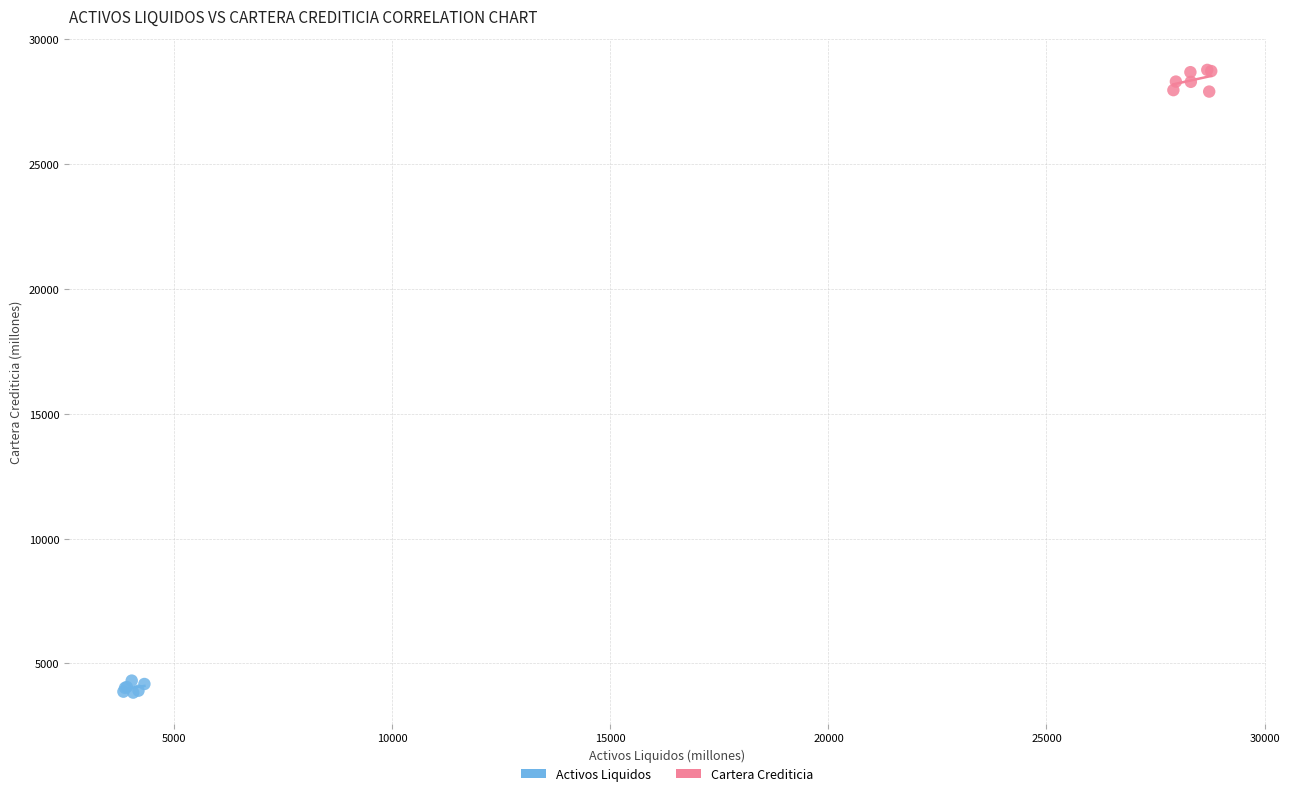

Which series has the widest spread of Y values?

Cartera Crediticia